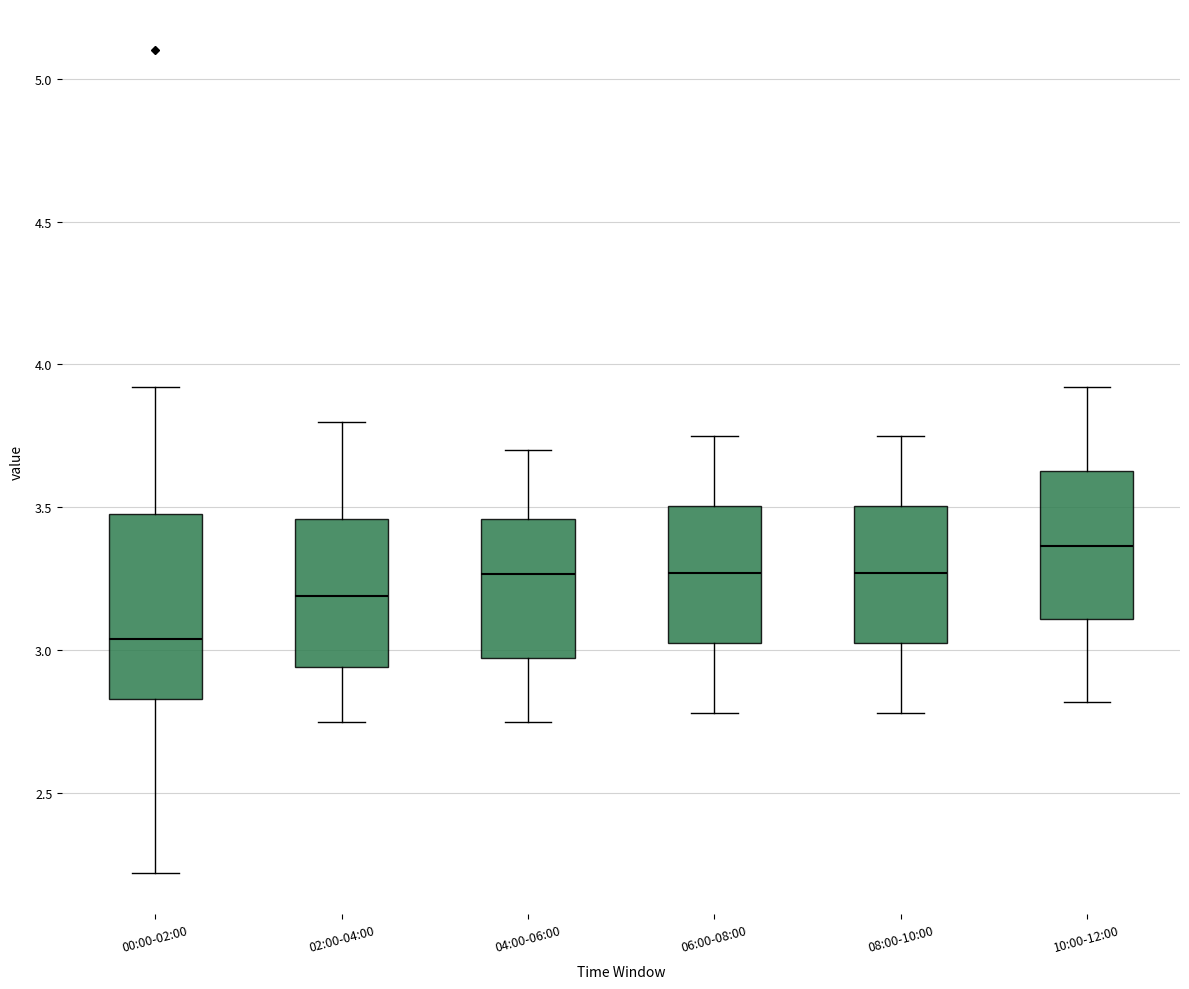

Reading left to right, read every box against the y-axis: the position of its median line, the range the box covers, and the ends of its whiskers. The values are not printed on the chart, so give them approximately, as read against the axis.

00:00-02:00: median 3.05, box 2.85 to 3.50, whiskers 2.20 to 3.90
02:00-04:00: median 3.20, box 2.95 to 3.45, whiskers 2.75 to 3.80
04:00-06:00: median 3.25, box 2.95 to 3.45, whiskers 2.75 to 3.70
06:00-08:00: median 3.25, box 3.05 to 3.50, whiskers 2.80 to 3.75
08:00-10:00: median 3.25, box 3.05 to 3.50, whiskers 2.80 to 3.75
10:00-12:00: median 3.35, box 3.10 to 3.65, whiskers 2.80 to 3.90